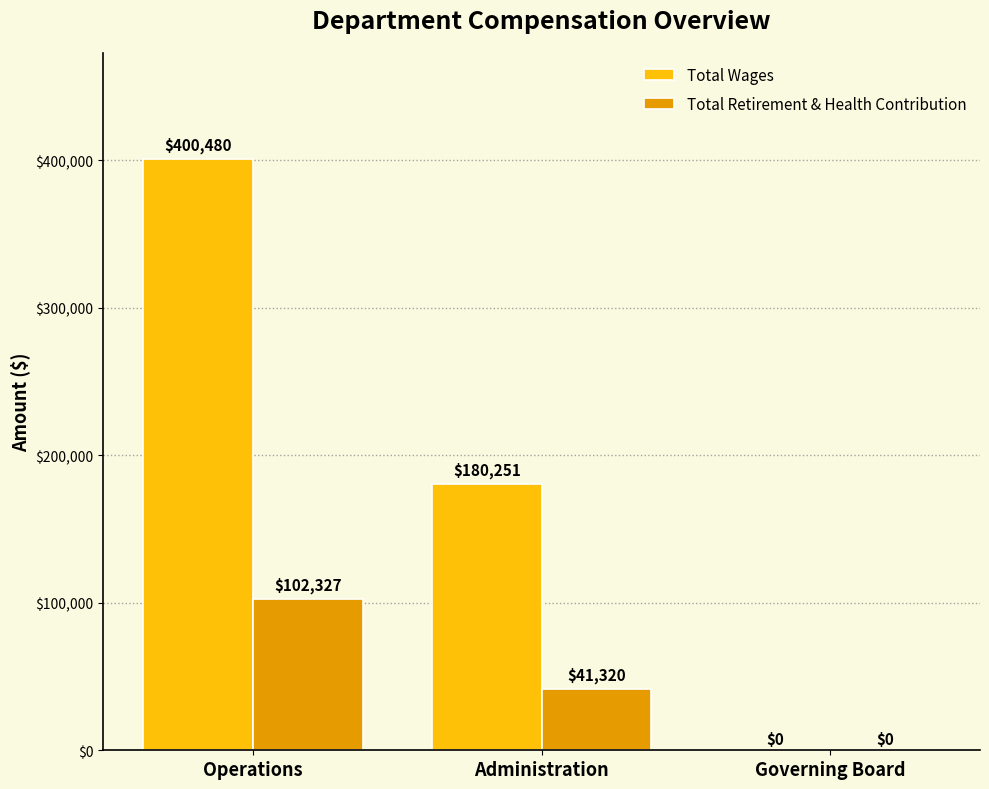

True or false: Total Retirement & Health Contribution has a value of 102327 at Operations.

True